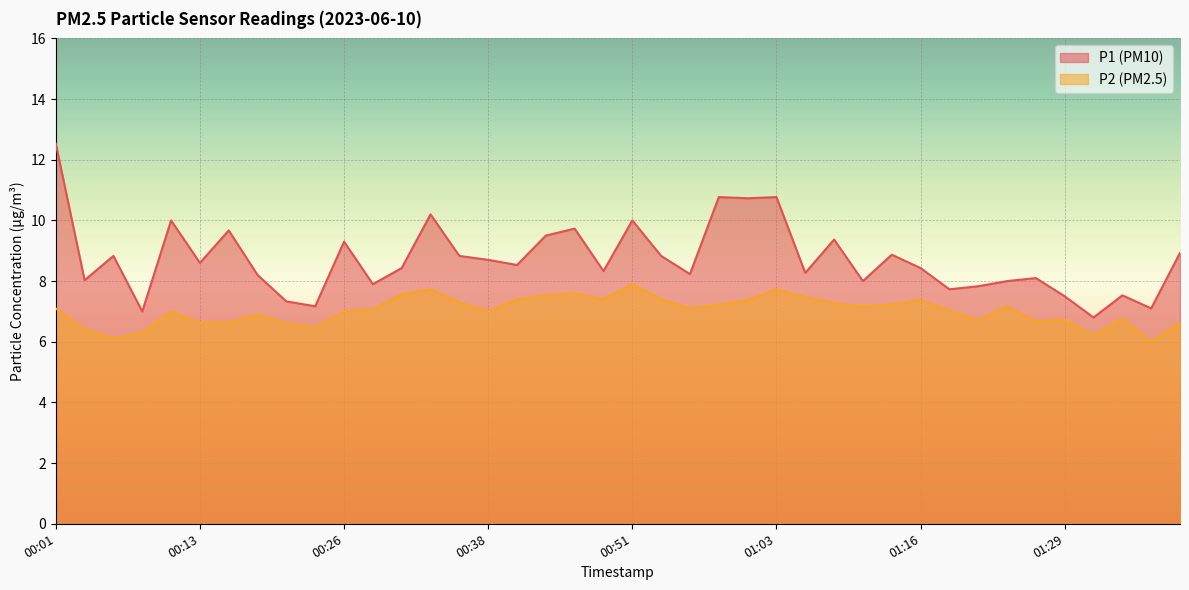

True or false: P1 and P2 cross at least once.

False